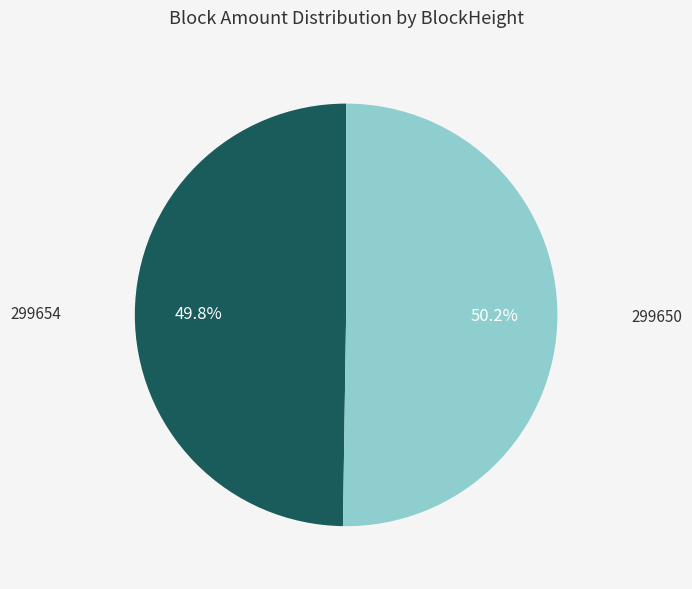

Is there a majority slice in this chart?

Yes